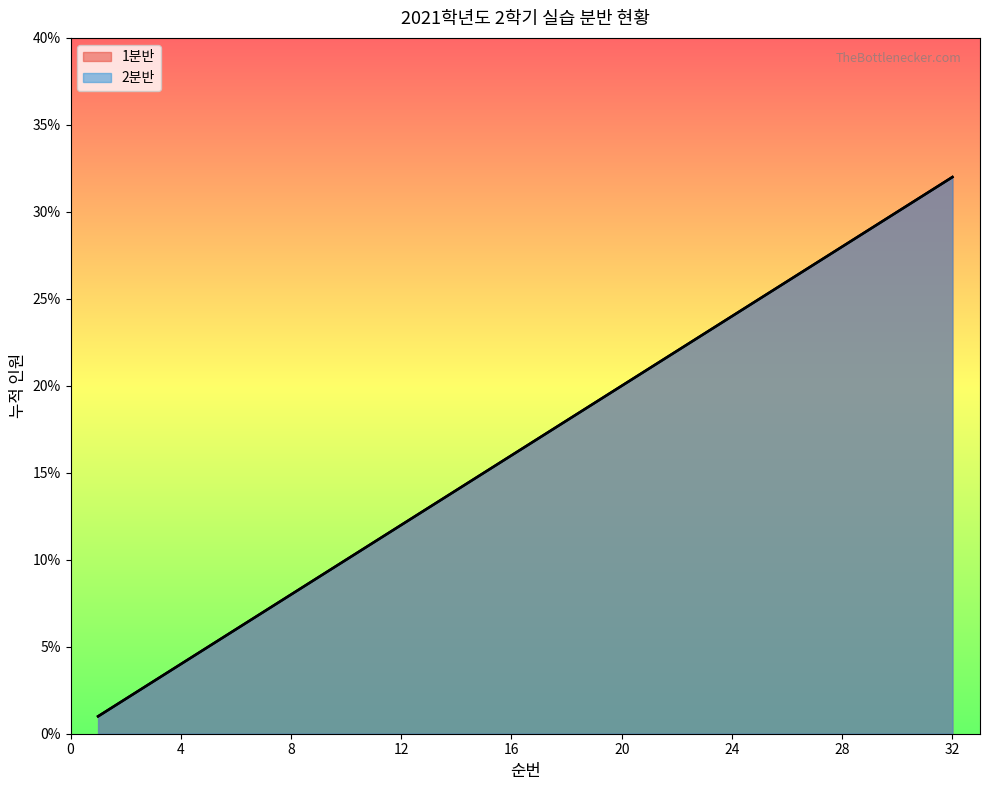

How many lines are shown in the chart?

2